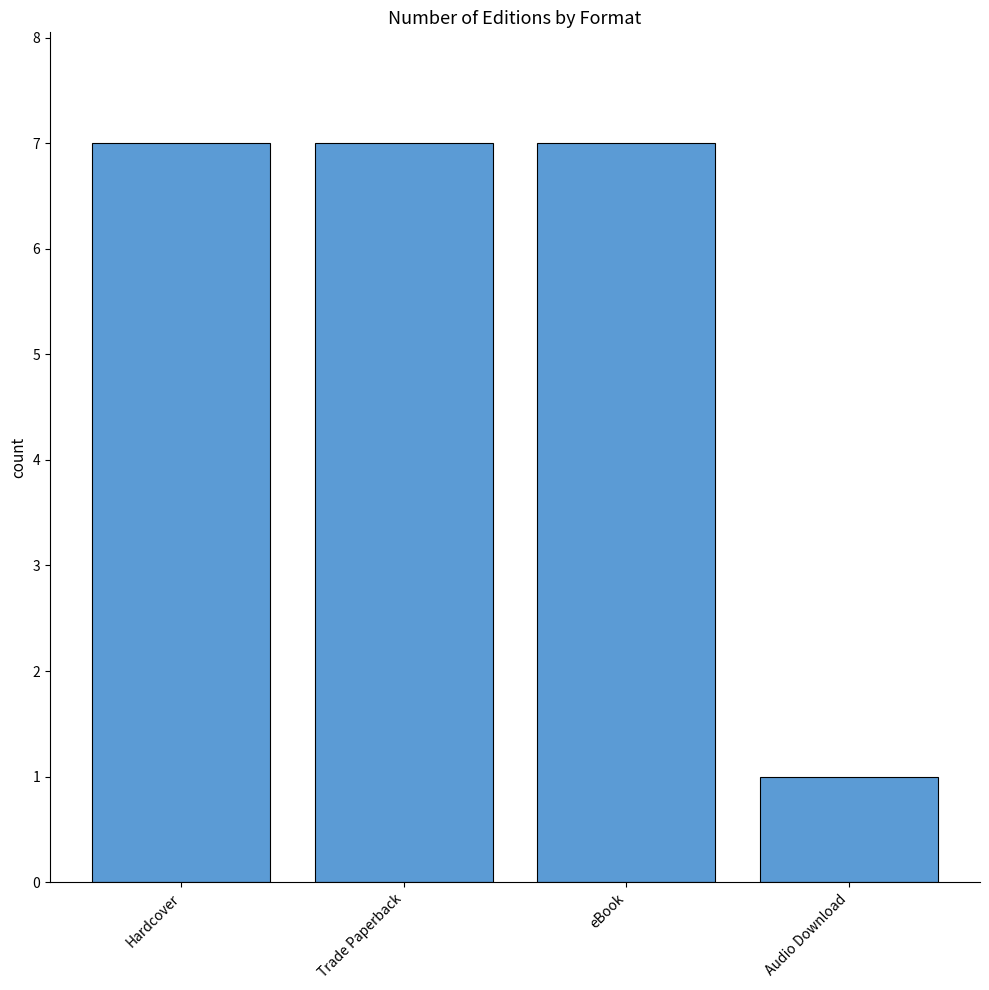

How many values are between 7 and 8?

3